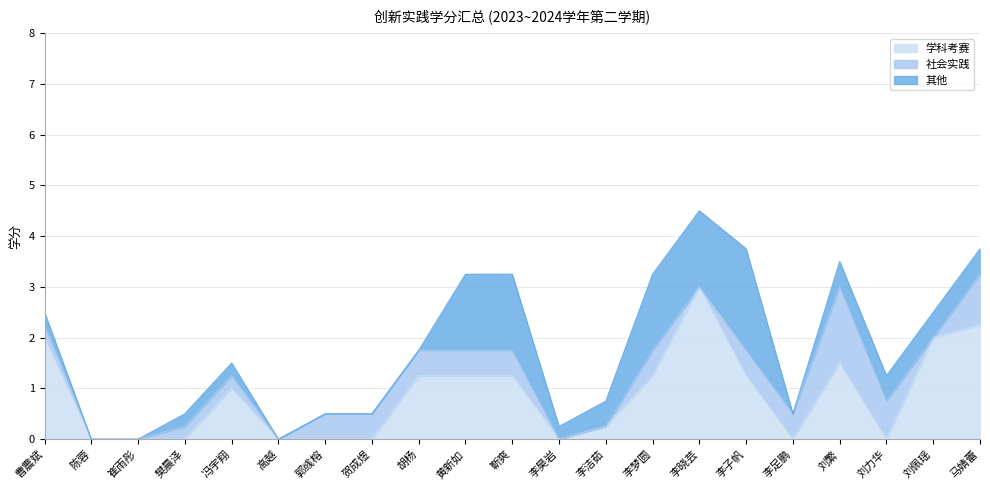

What is the maximum value for 学科考赛?

3.0